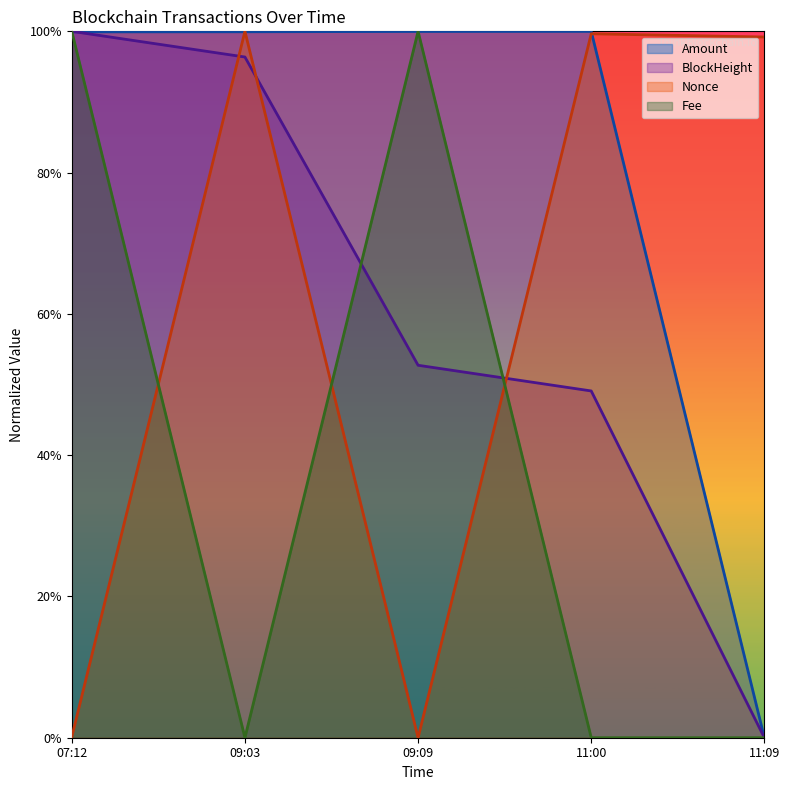

Which label corresponds to the largest value in the chart?

11:00